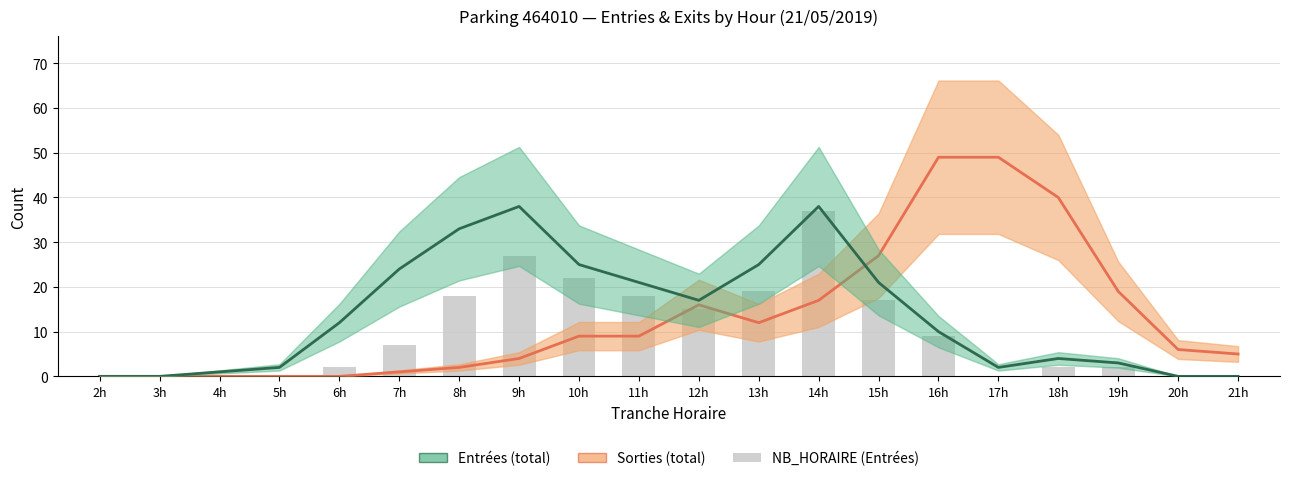

Reading left to right, extract all data points from this chart.

Sorties (total): 0	0	0	0	0	1	2	4	9	9	16	12	17	27	49	49	40	19	6	5
Entrées (total): 0	0	1	2	12	24	33	38	25	21	17	25	38	21	10	2	4	3	0	0
NB_HORAIRE (Entrées): 0	0	0	0	2	7	18	27	22	18	15	19	37	17	9	0	2	2	0	0